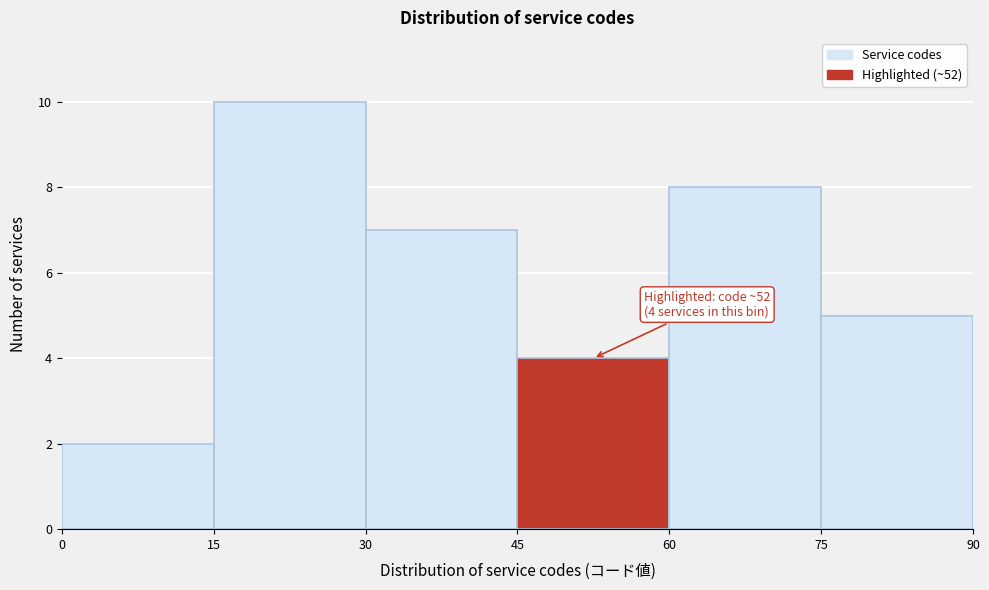

Which range on the x-axis has the tallest bar?

15 to 30